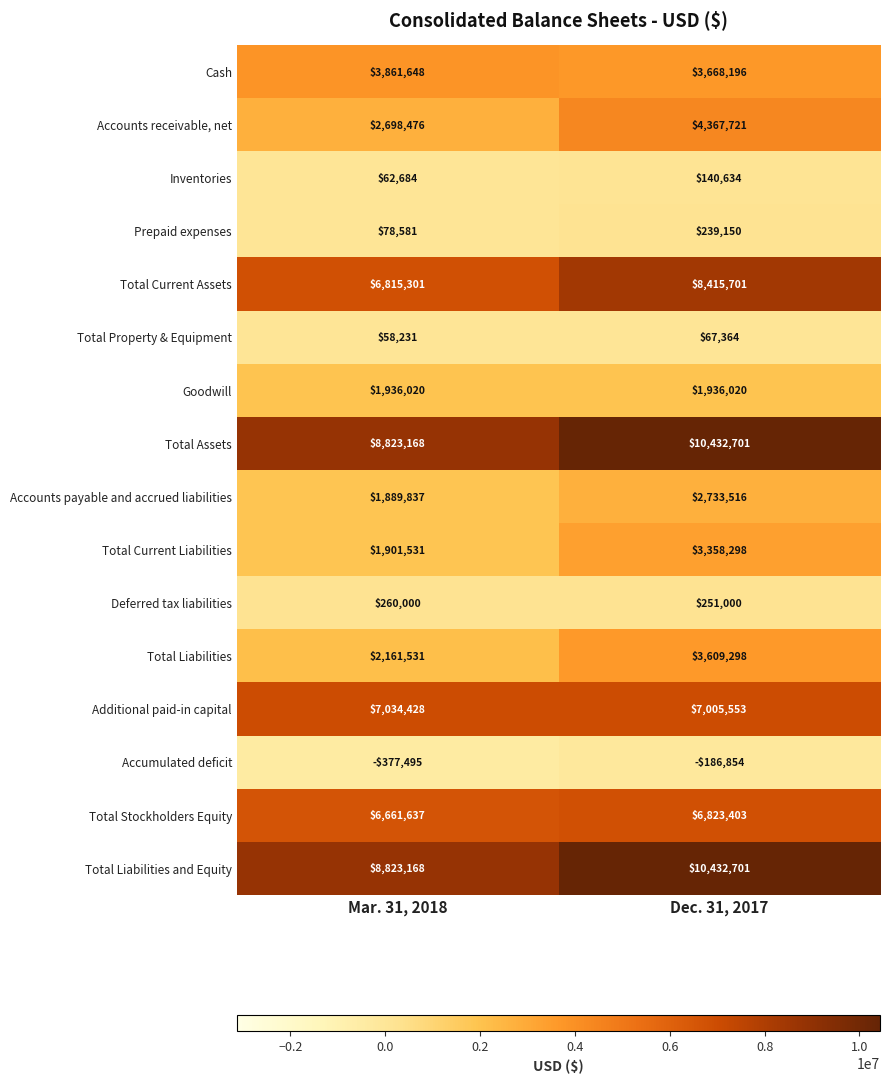

What is the sum of the Prepaid expenses values at Mar. 31, 2018 and Dec. 31, 2017?

317731